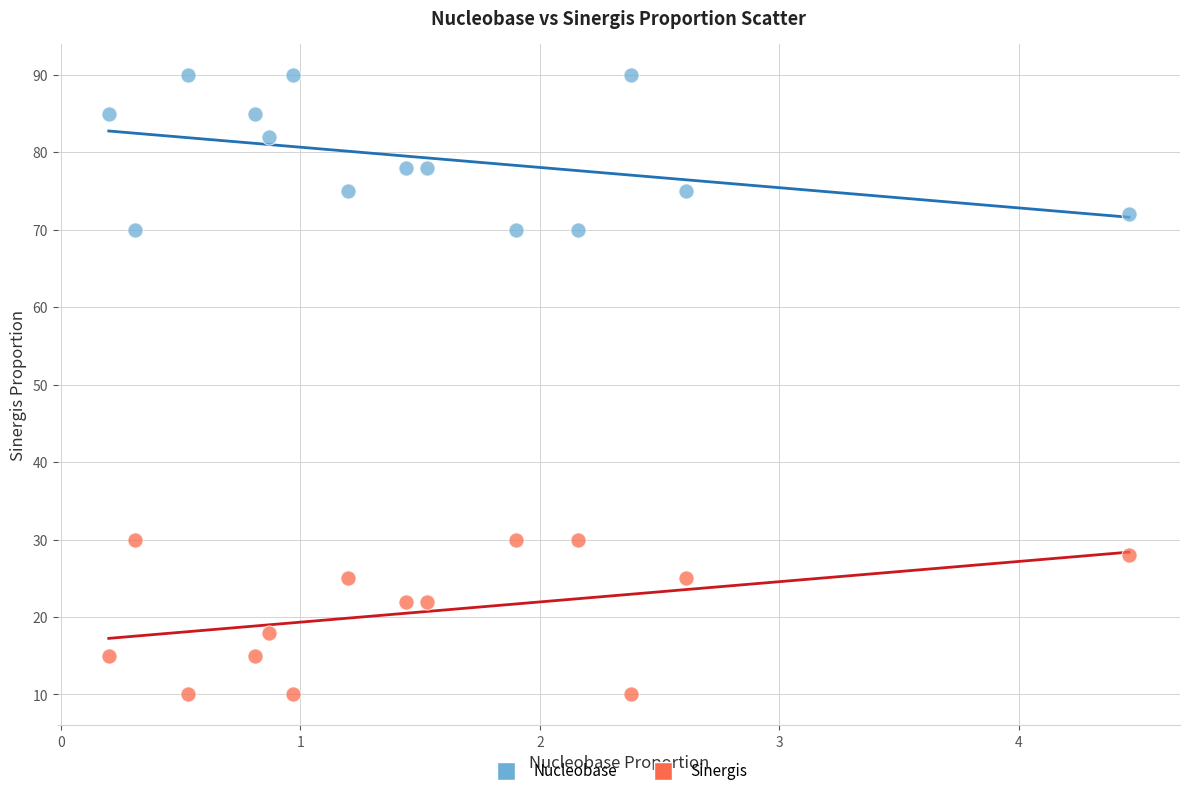

Across all data points, what is the range of Y values (max minus min)?

80